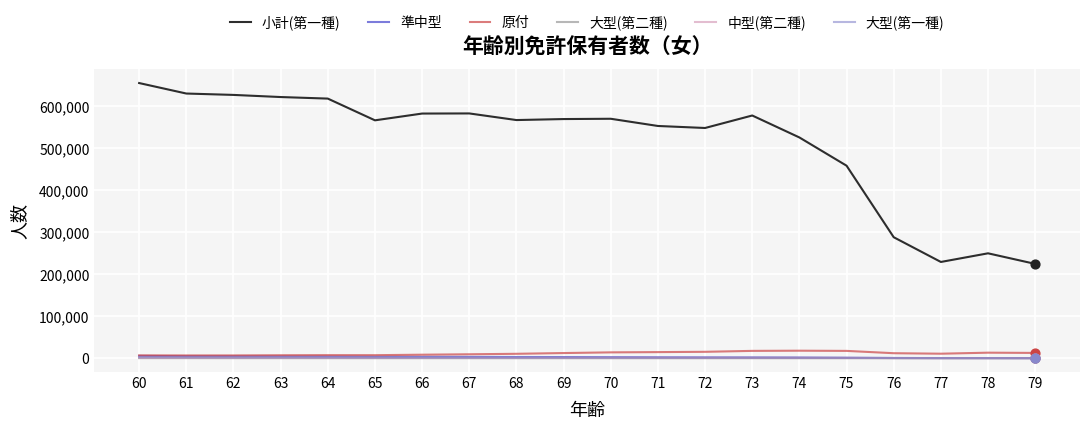

Which series has the largest total across all categories?

小計(第一種)